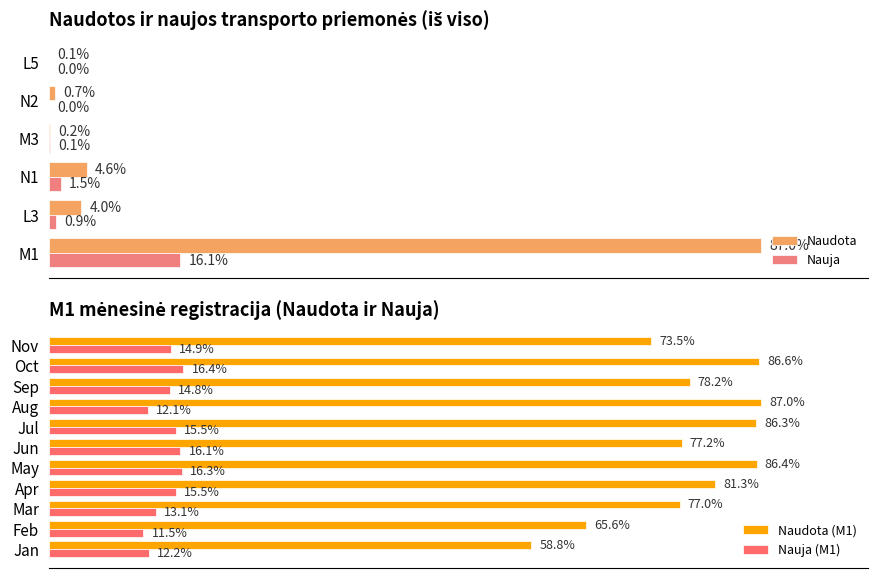

Rank the series by their maximum value, from lowest to highest.

Nauja, Naudota